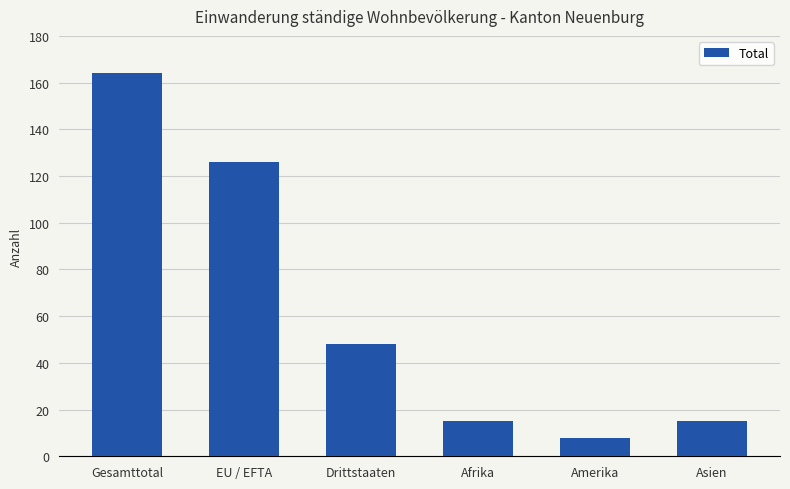

Between Gesamttotal and Afrika, which is larger?

Gesamttotal